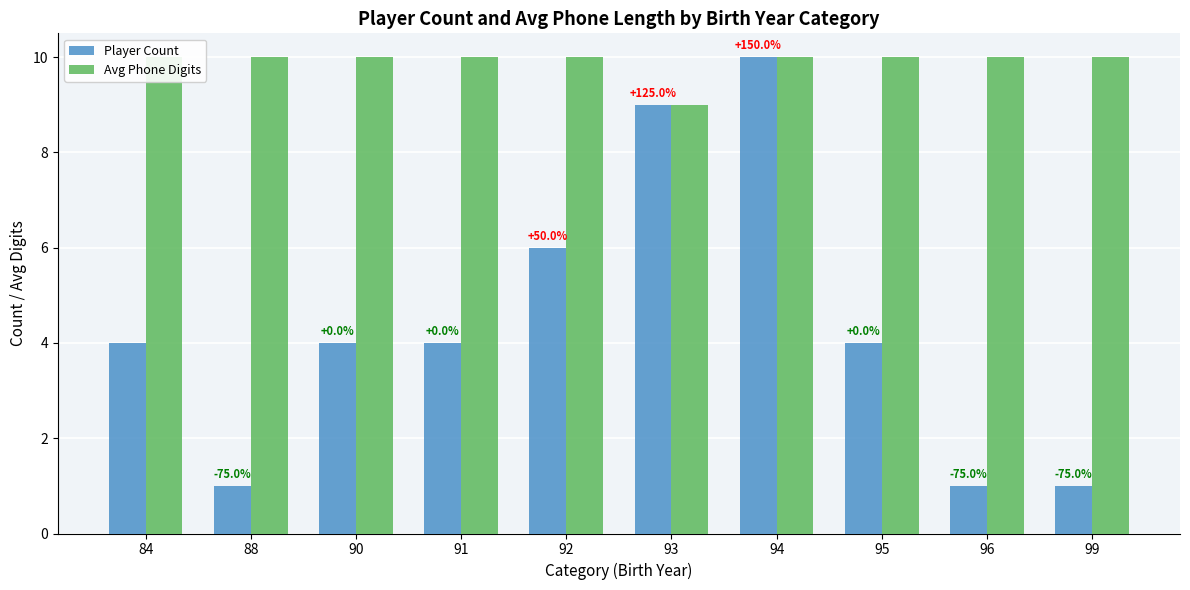

At which label does Avg Phone Digits reach its minimum?

93